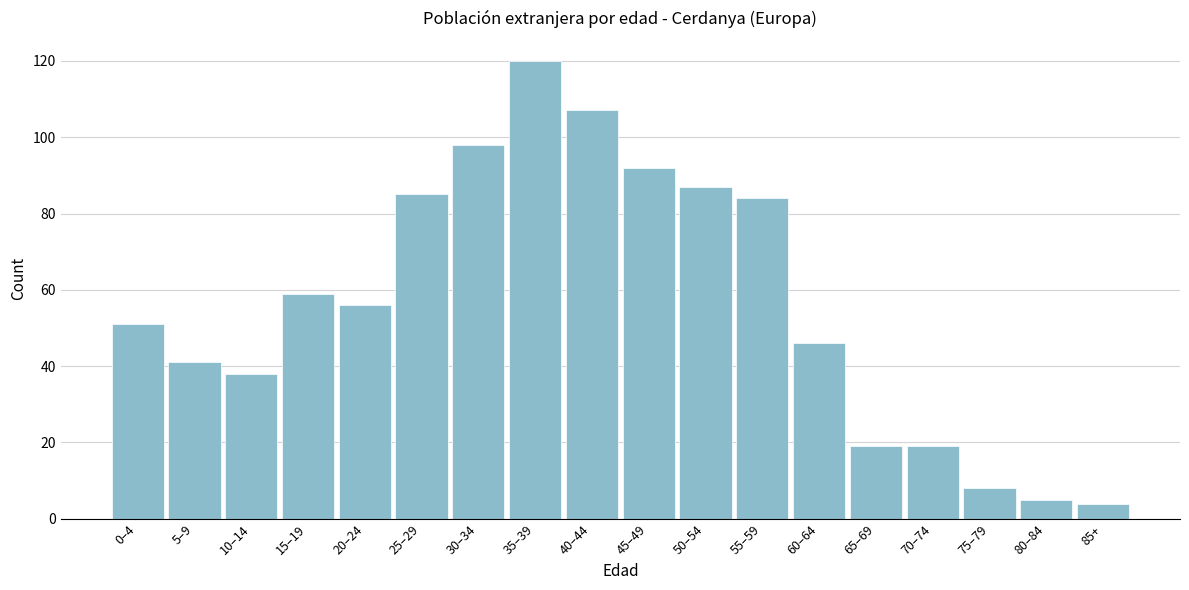

Reading left to right, extract all data points from this chart.

51	41	38	59	56	85	98	120	107	92	87	84	46	19	19	8	5	4